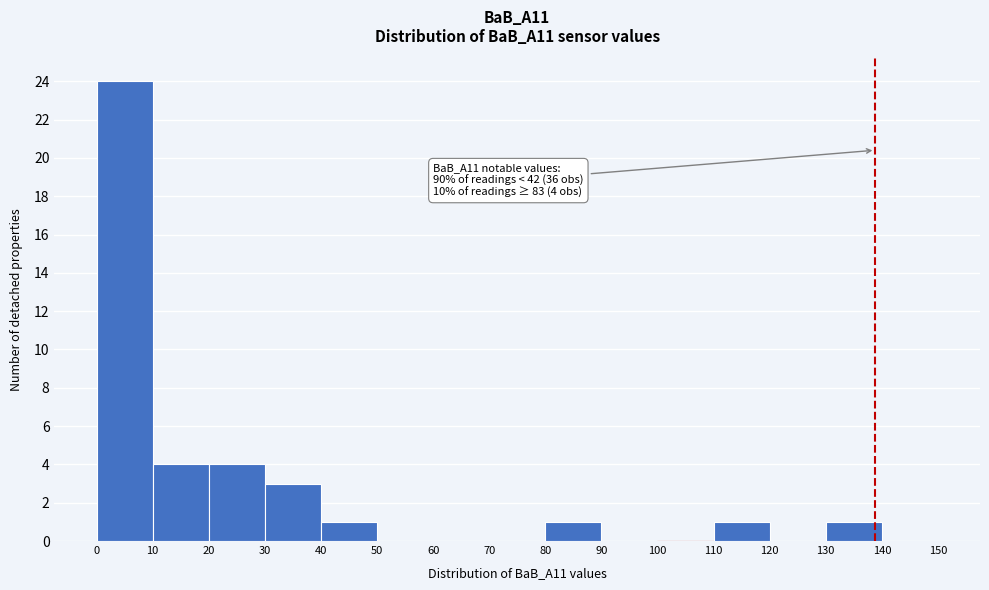

Which range on the x-axis has the tallest bar?

0 to 10